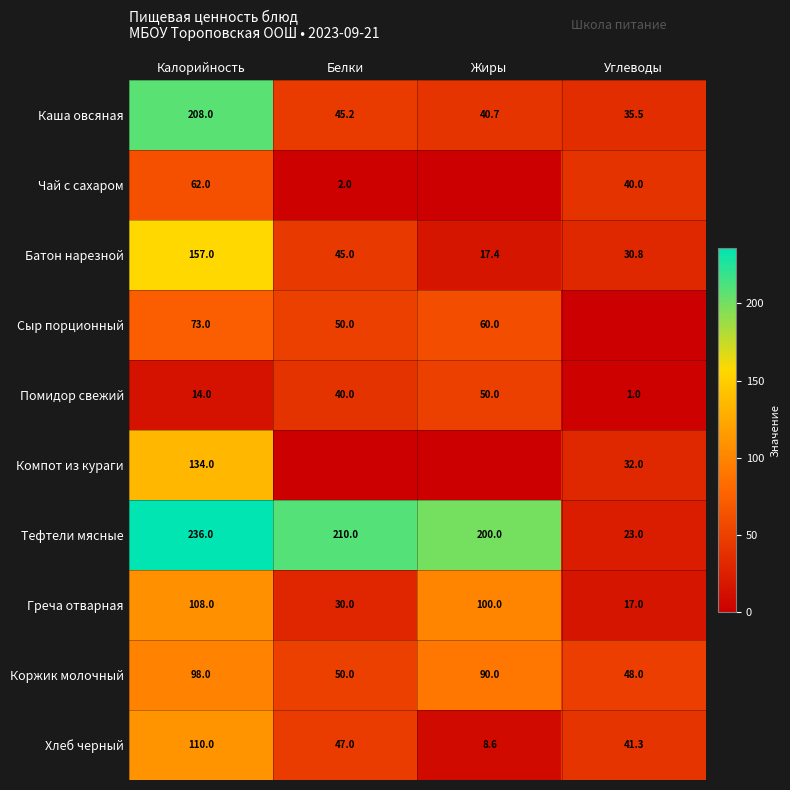

What is the difference between the maximum and minimum values in the Греча отварная series?

91.0